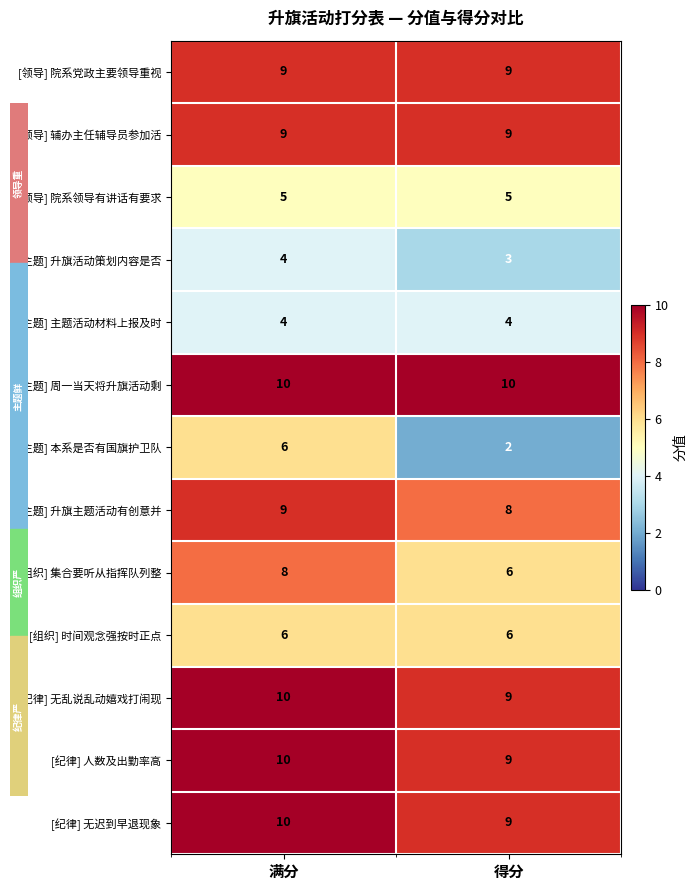

Which series has the largest total across all categories?

[主题] 周一当天将升旗活动剩